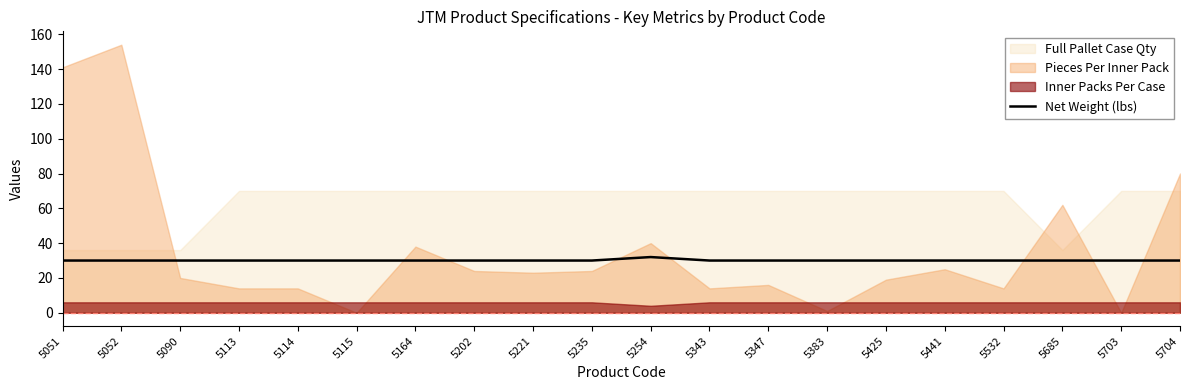

How many categories are shown in the chart?

20